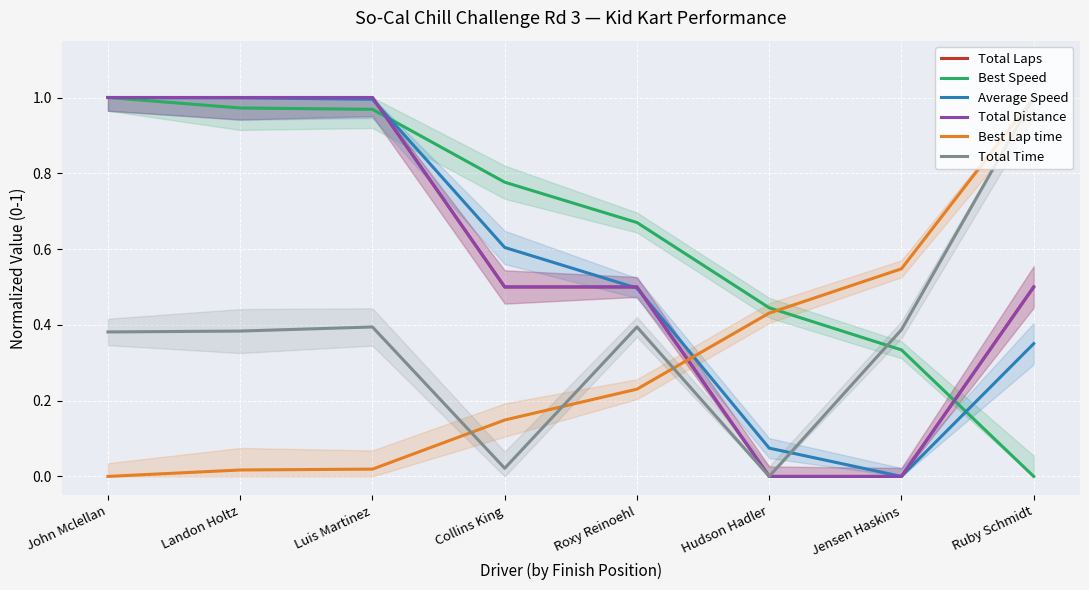

What is the total value across all series at Ruby Schmidt?

3.4